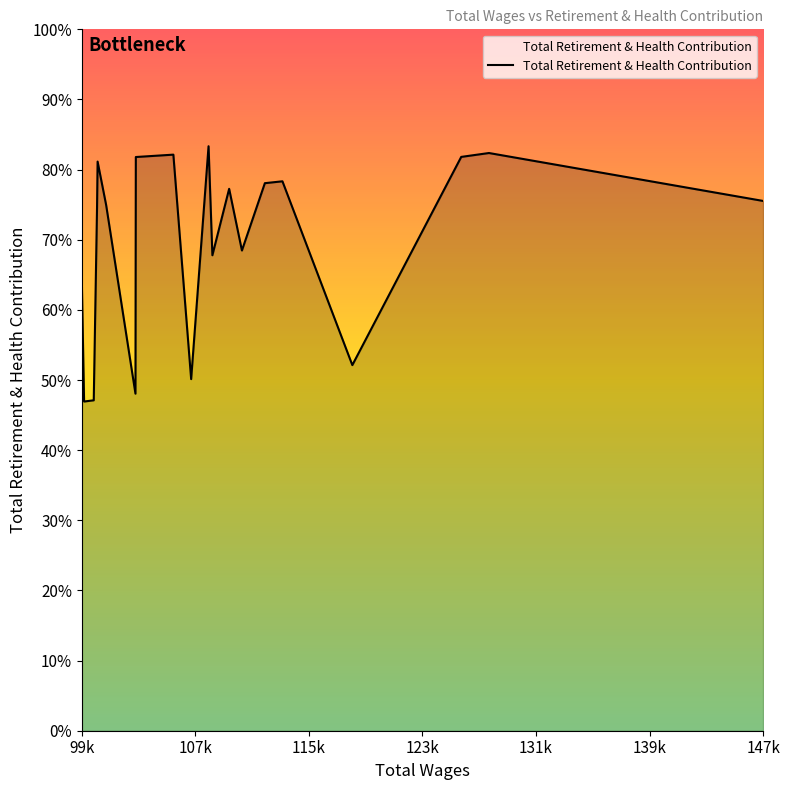

Does the chart have visible grid lines?

No